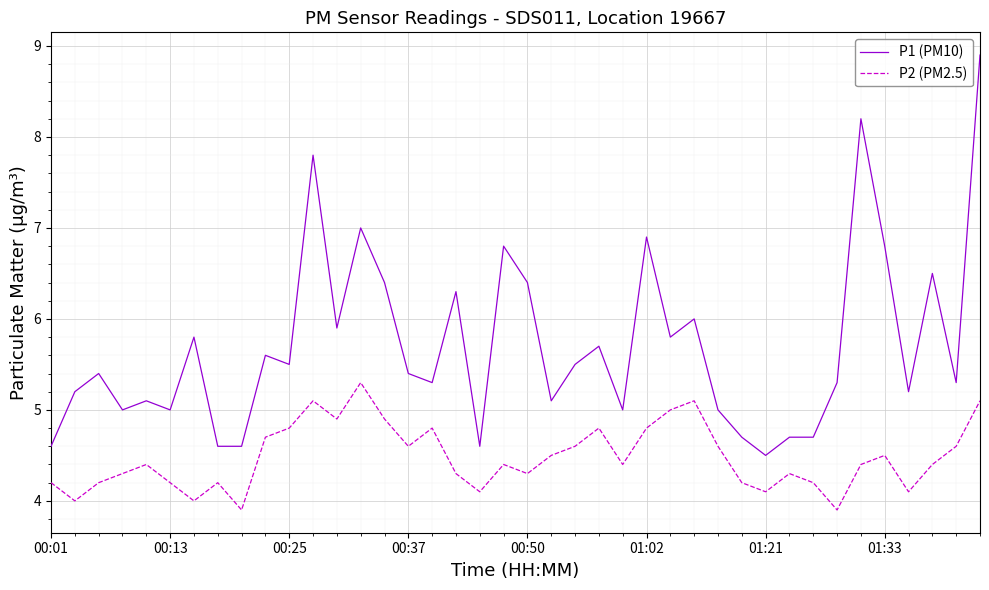

List the series in order of their peak value, lowest first.

P2 (PM2.5), P1 (PM10)